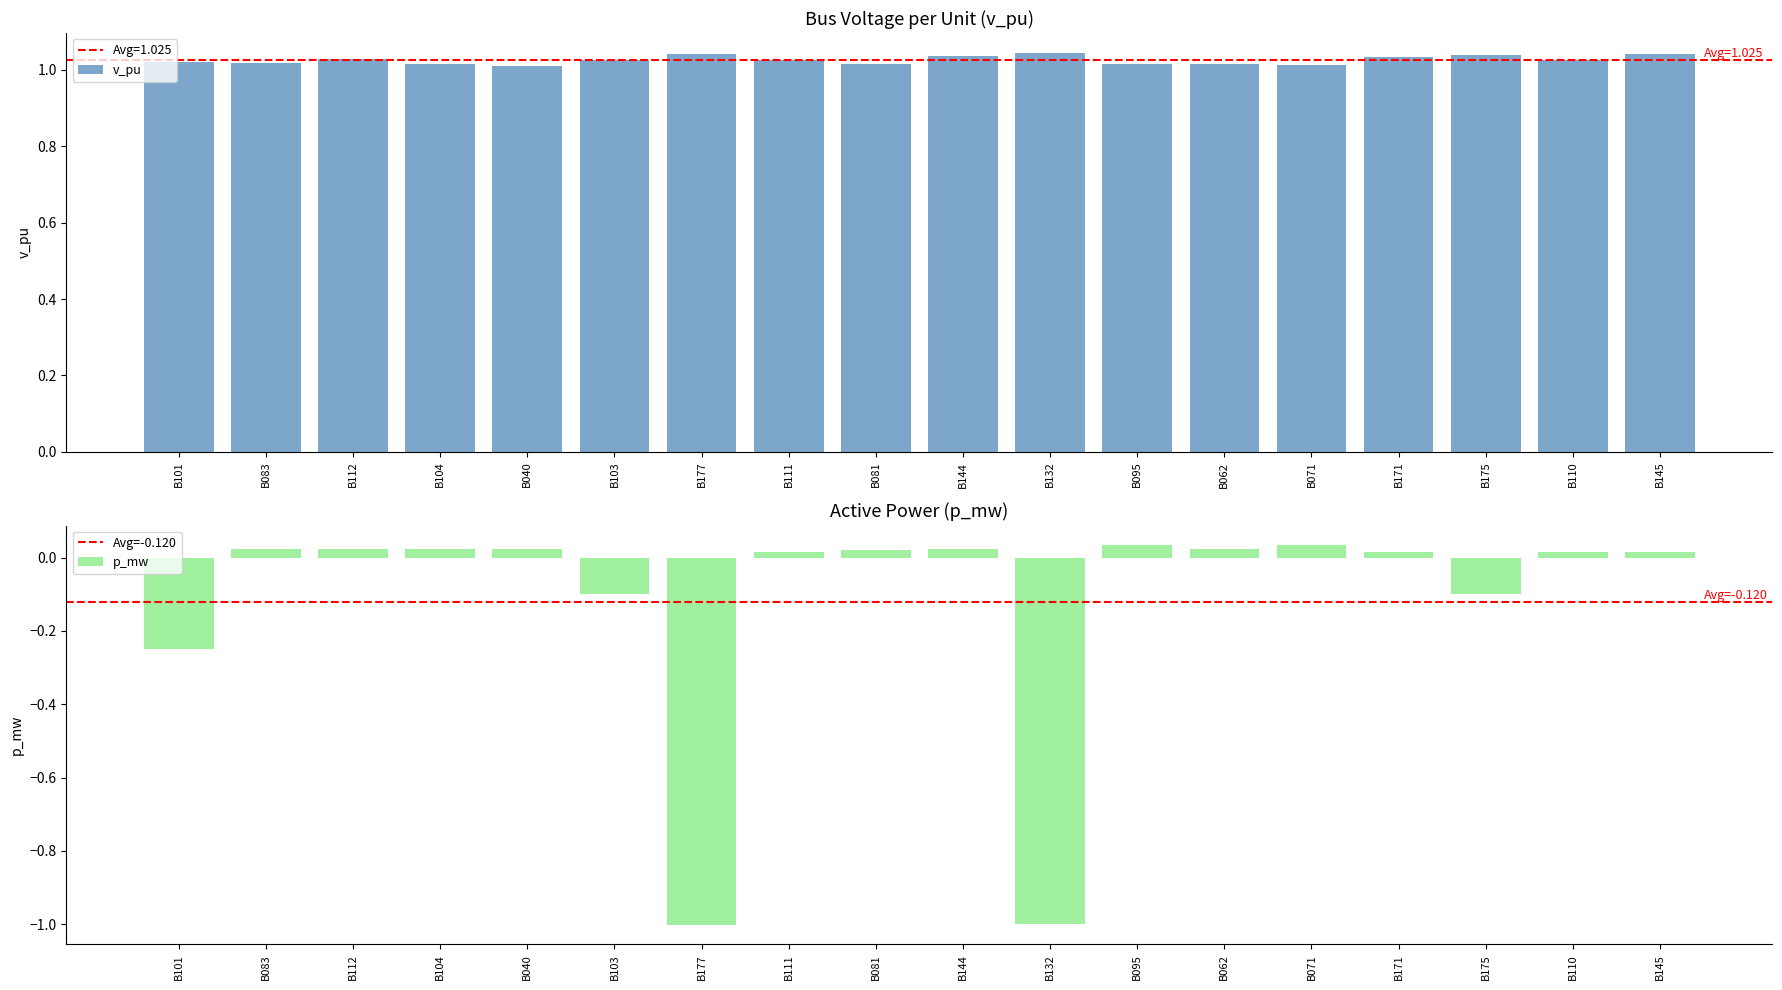

Between B040 and B104, which is larger?

B104